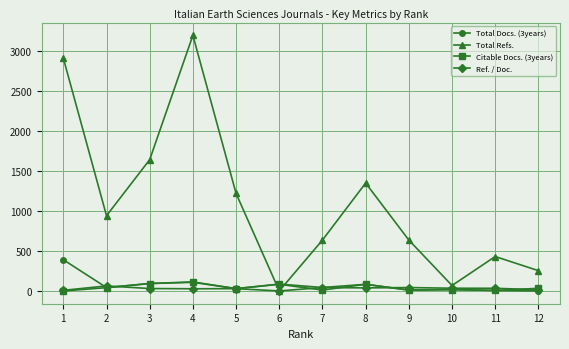

Which series changed the most between 1 and 3?

Total Refs.